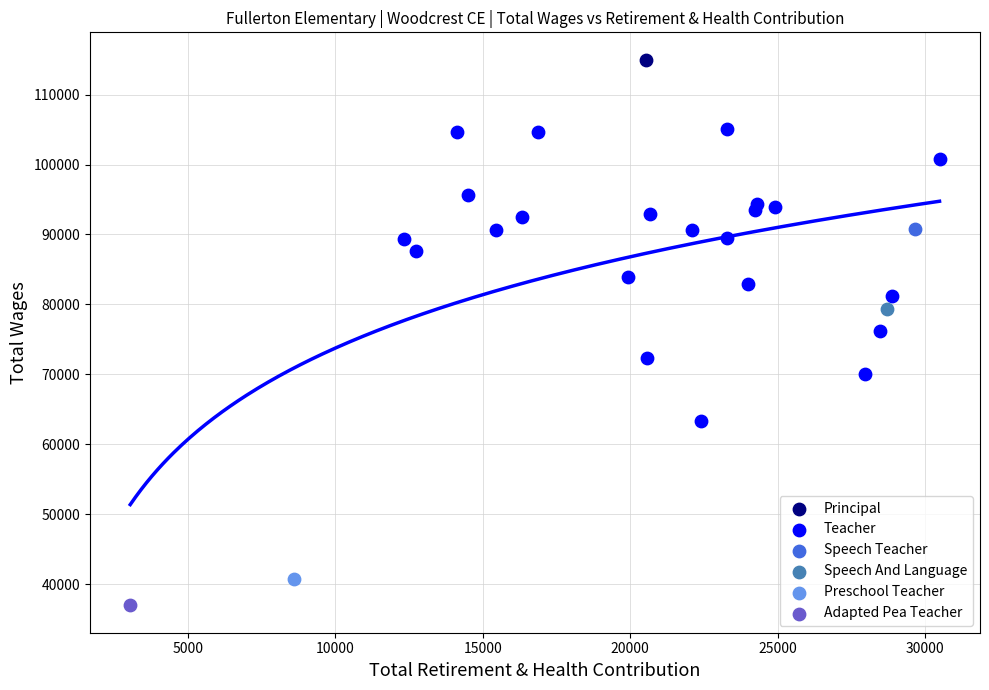

What are all the series names shown in the legend?

Principal, Teacher, Speech Teacher, Speech And Language, Preschool Teacher, Adapted Pea Teacher